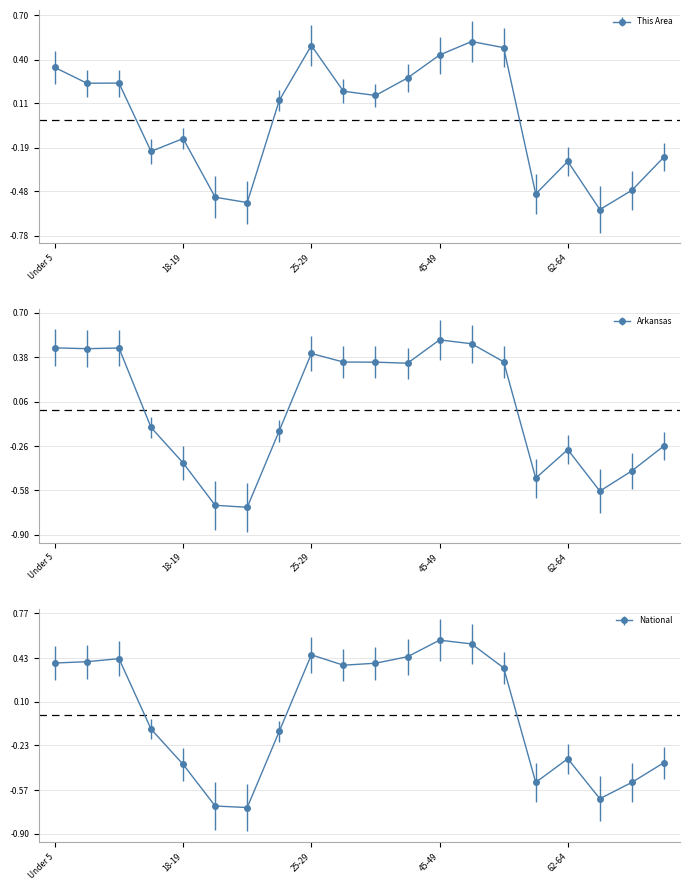

Rank the series by their average value, from highest to lowest.

This Area, National, Arkansas